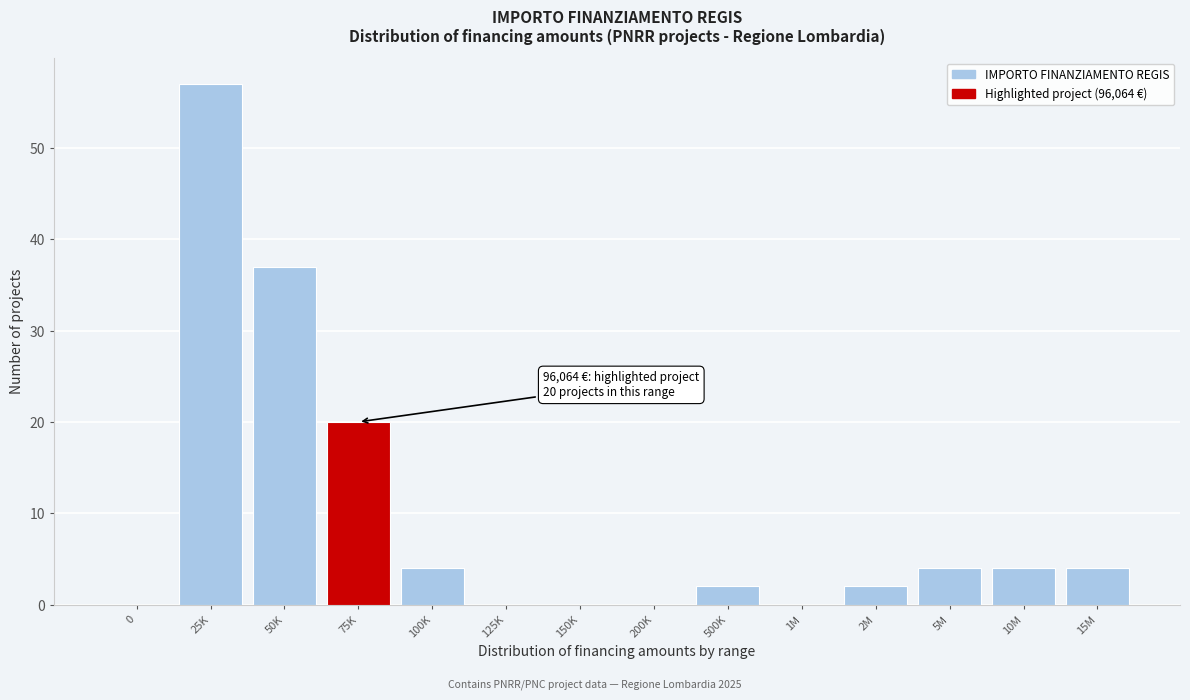

Reading left to right, extract all data points from this chart.

0=0	25K=57	50K=37	75K=20	100K=4	125K=0	150K=0	200K=0	500K=2	1M=0	2M=2	5M=4	10M=4	15M=4